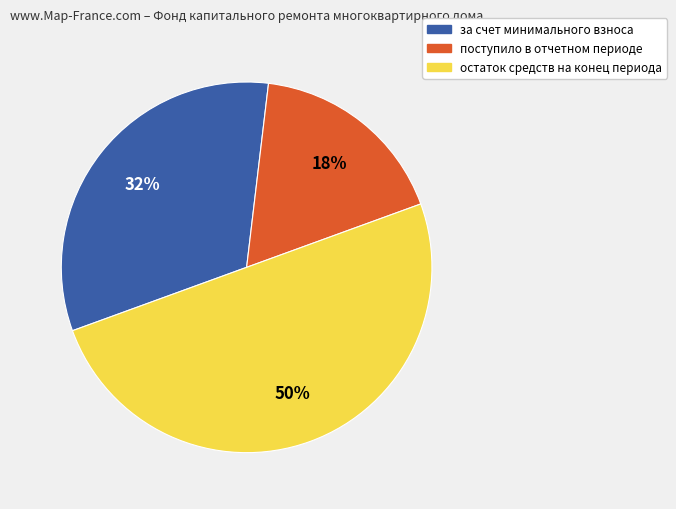

To the nearest percent, what is the difference between the largest and smallest slice percentages?

32%